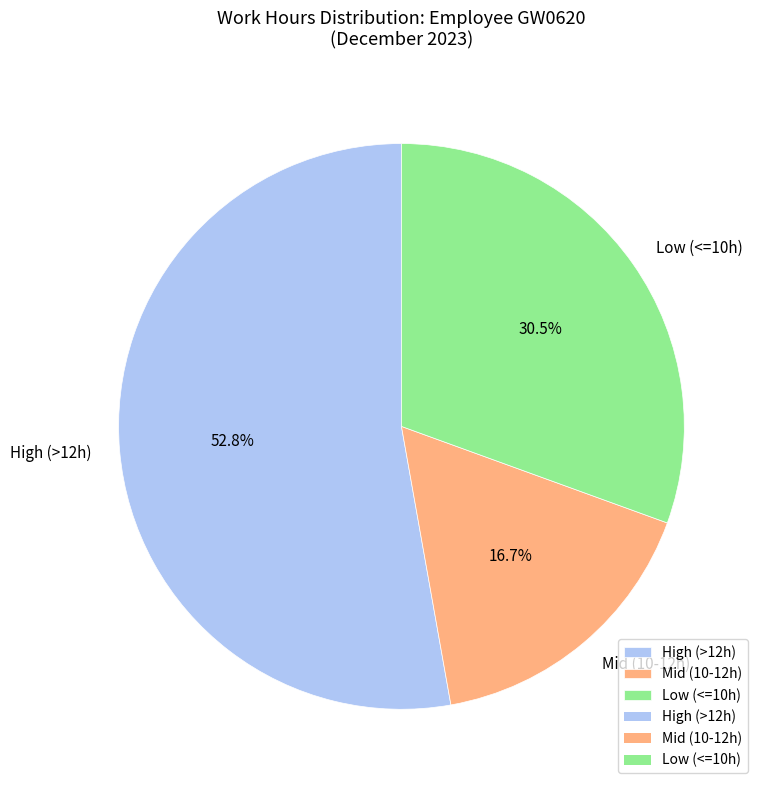

Rank the categories by value from highest to lowest.

High (>12h), Low (<=10h), Mid (10-12h)